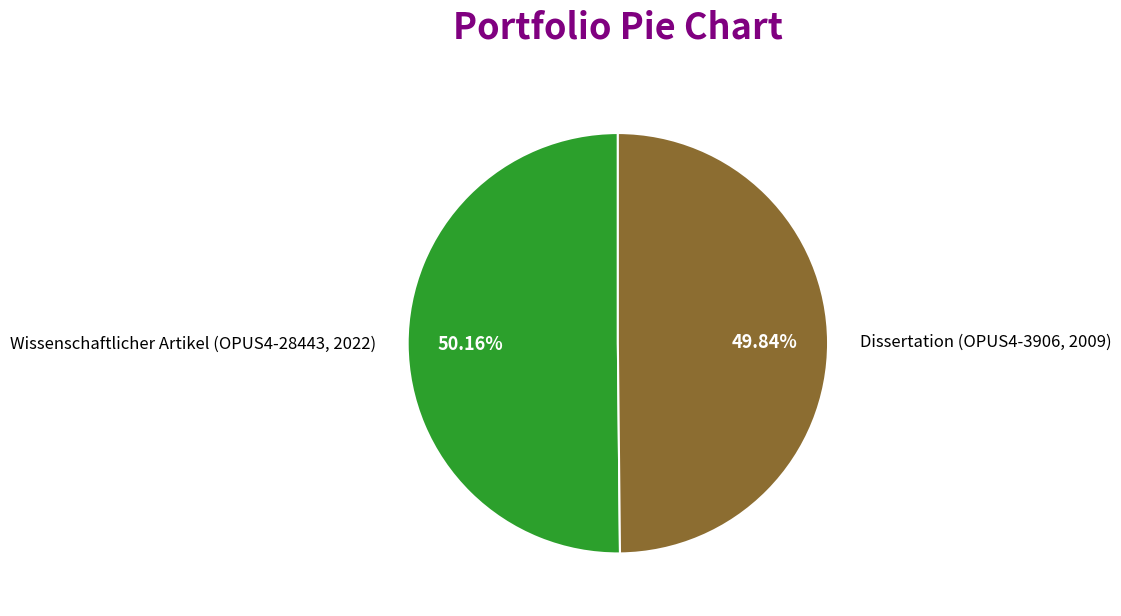

What is the ratio of the value at Dissertation (OPUS4-3906, 2009) to the value at Wissenschaftlicher Artikel (OPUS4-28443, 2022)?

1.0